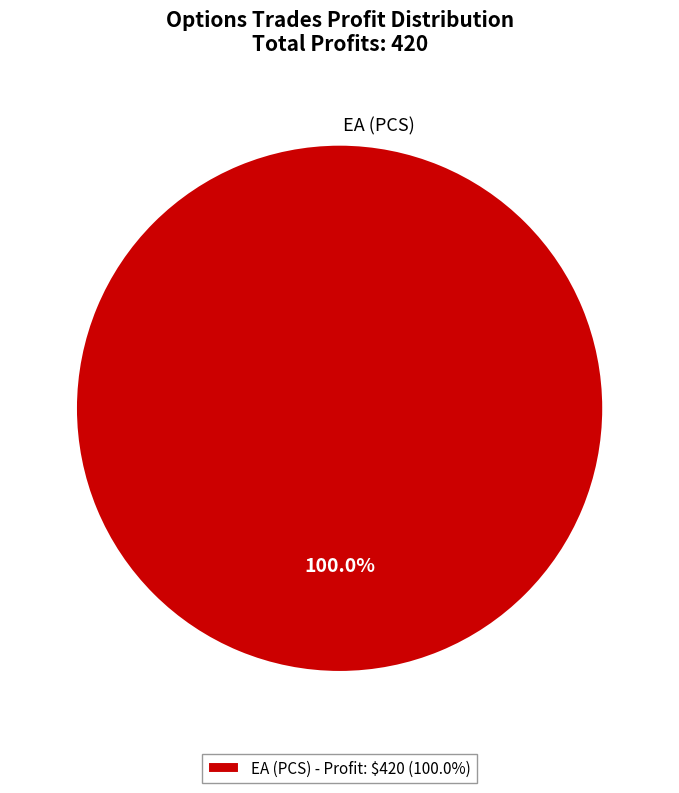

Is there any slice that represents more than half of the pie?

Yes